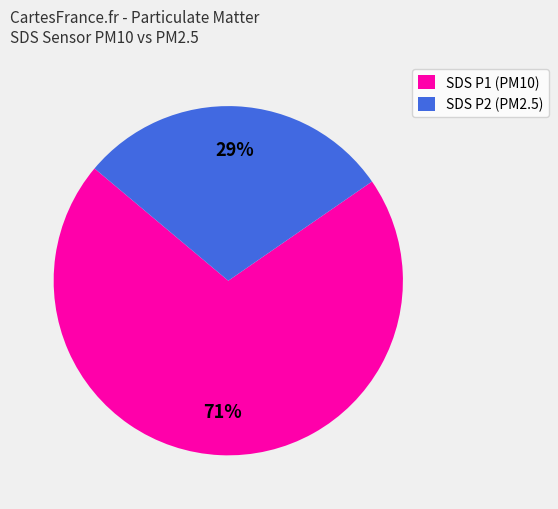

How many slices are in this pie chart?

2